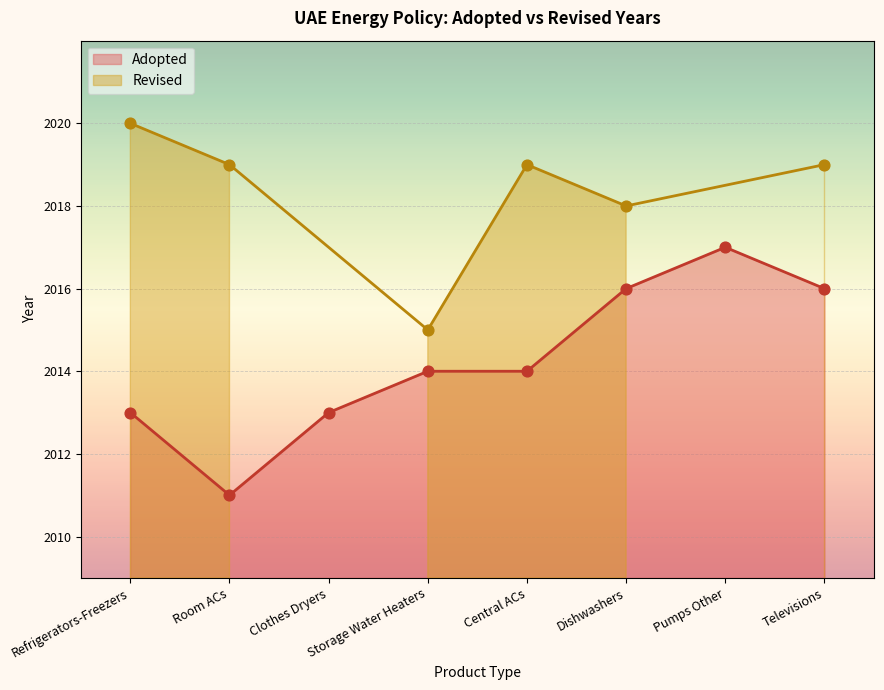

Approximately how many times larger is the value at Pumps Other compared to Central ACs?

1.0